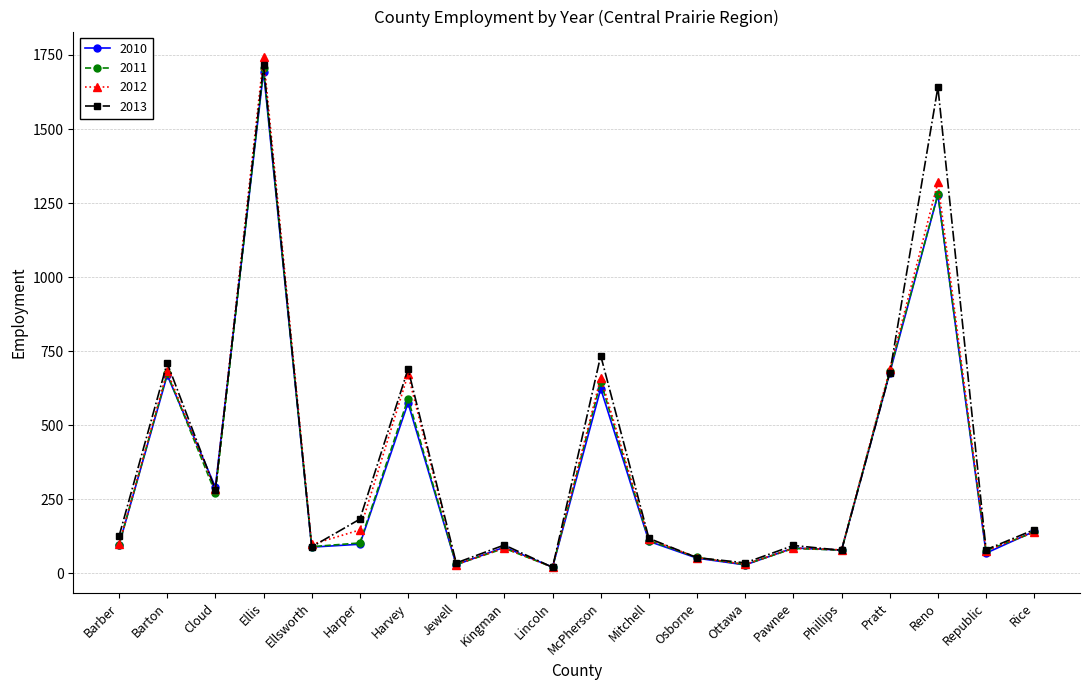

What are all the series names shown in the legend?

2010, 2011, 2012, 2013